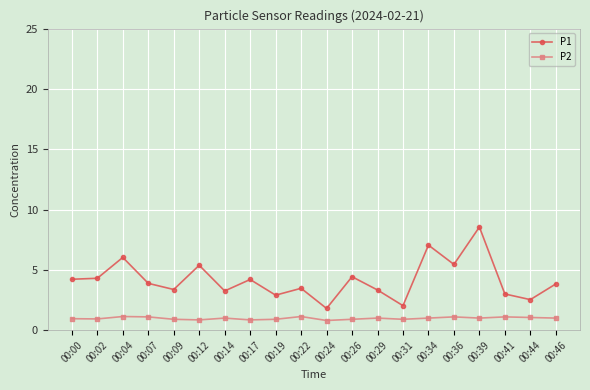

How many categories are shown in the chart?

20